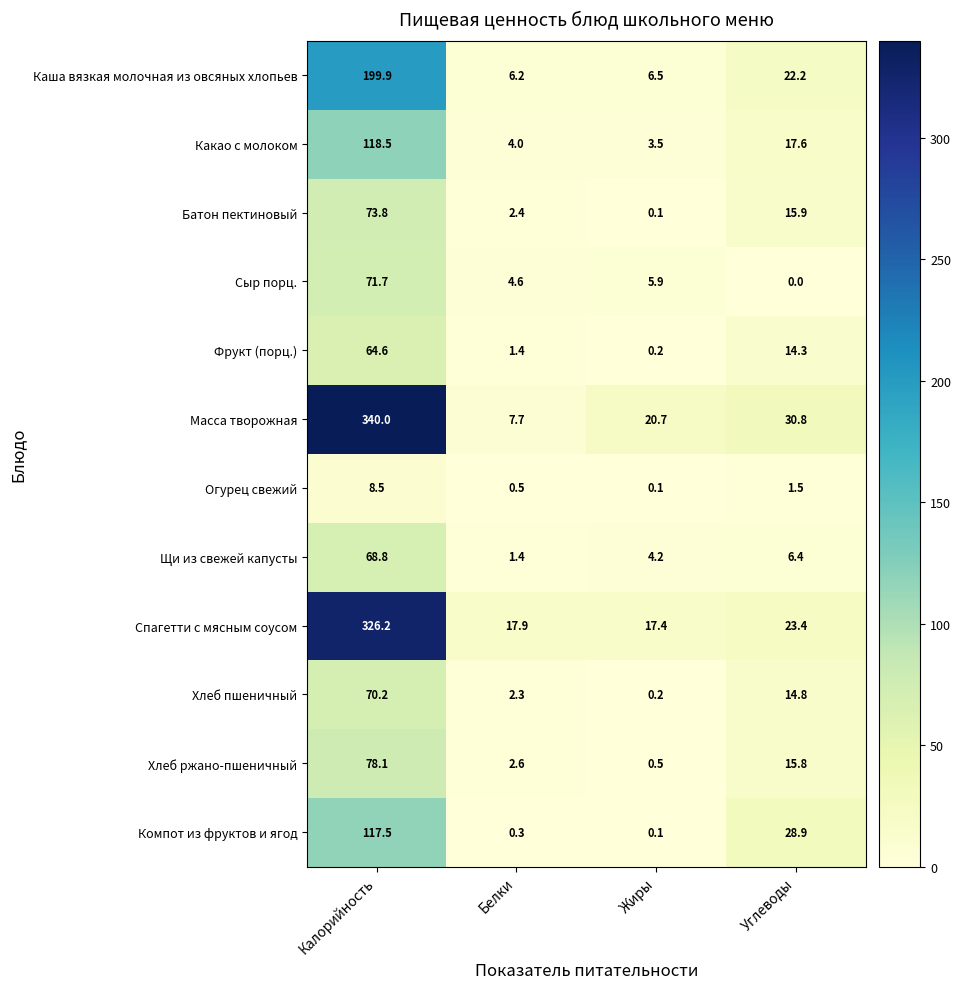

At which label is Хлеб ржано-пшеничный closest to 39?

Углеводы